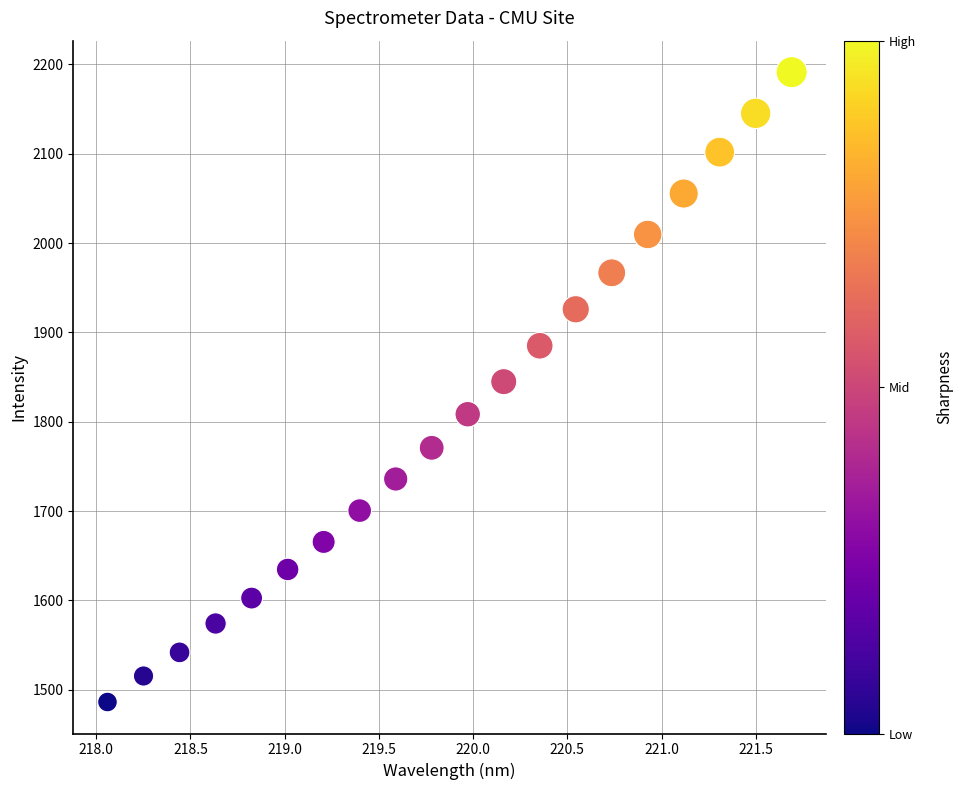

What is the range of X values (max minus min)?

3.6